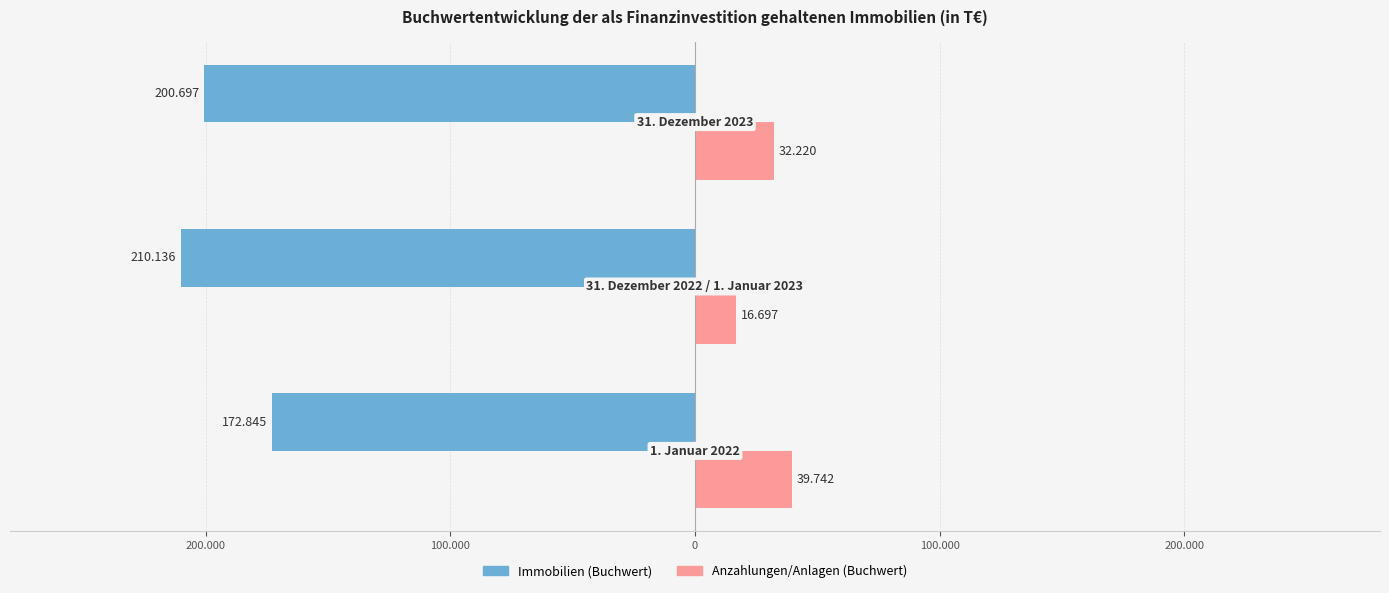

What is the maximum value shown in the chart?

39742